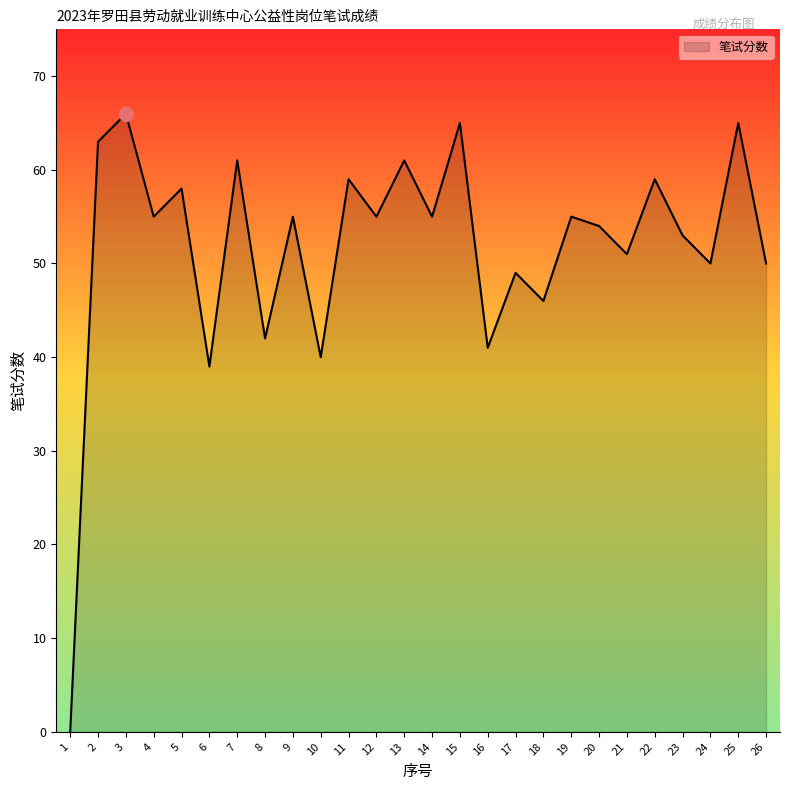

What is the difference between the values at 2 and 1?

63